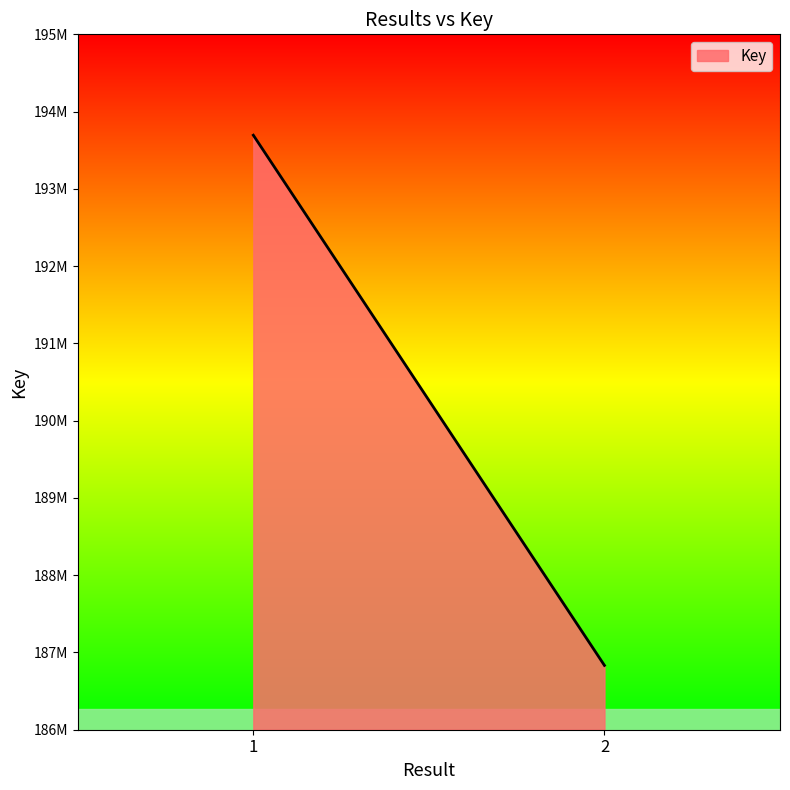

How many values are between 186832387 and 193694434?

2